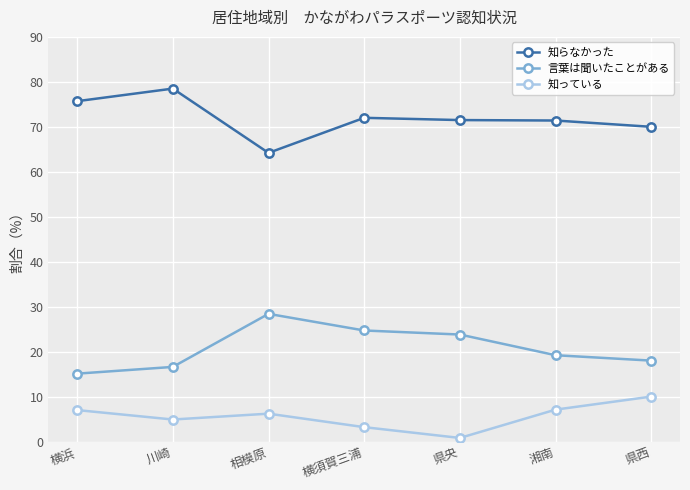

Where is 言葉は聞いたことがある nearest to the value 21?

湘南